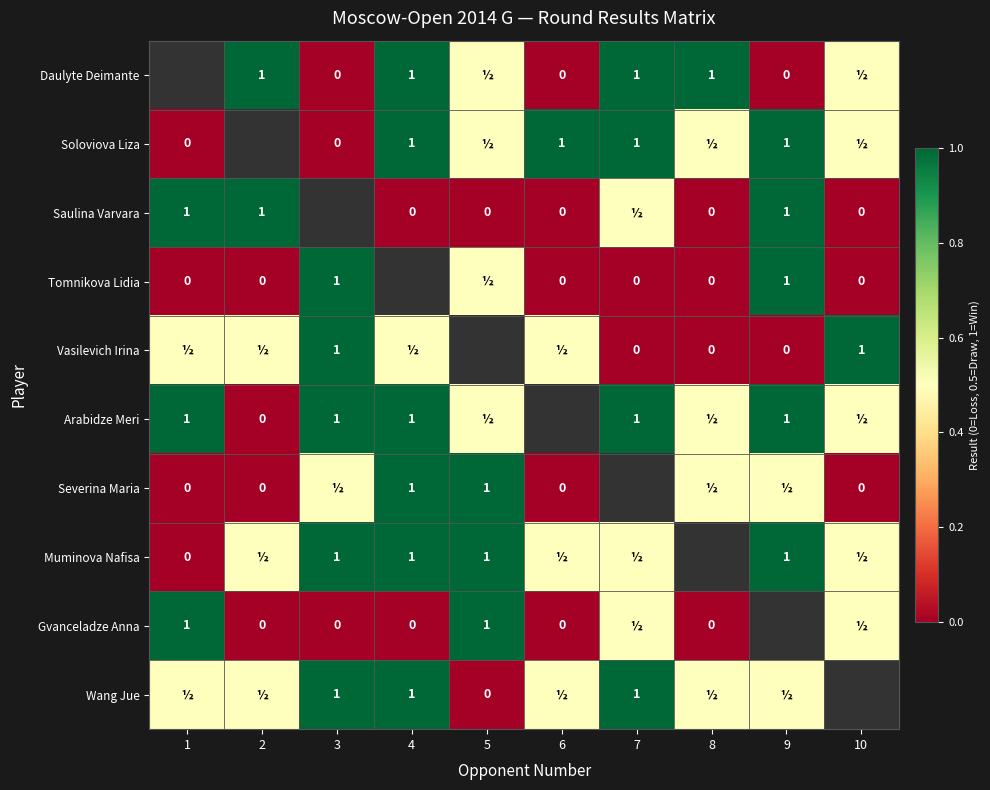

The value of Muminova Nafisa at 4 is 0.3. True or false?

False